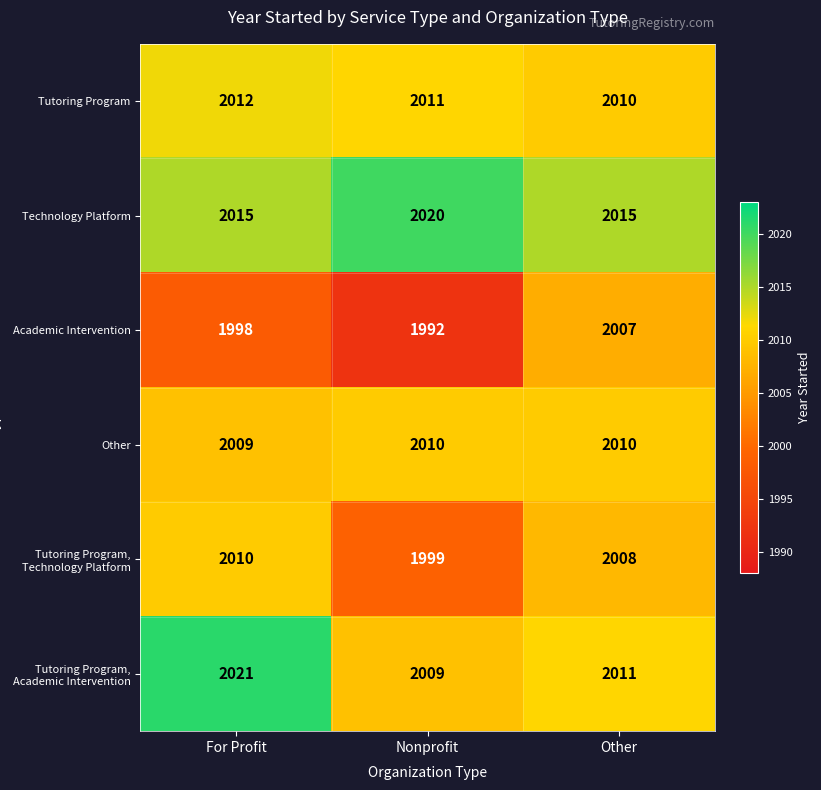

At which category is the sum across all series the highest?

For Profit